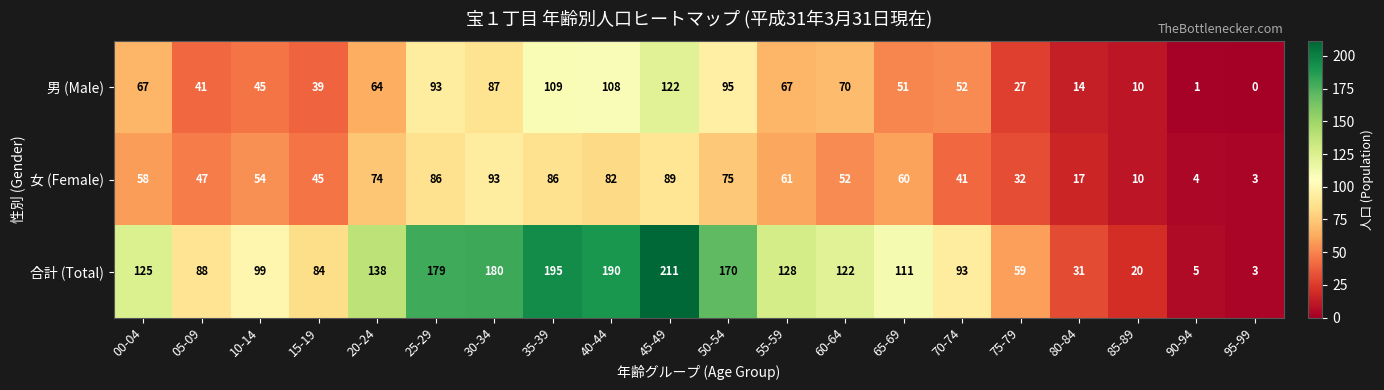

Where is 男 (Male) nearest to the value 61?

20-24